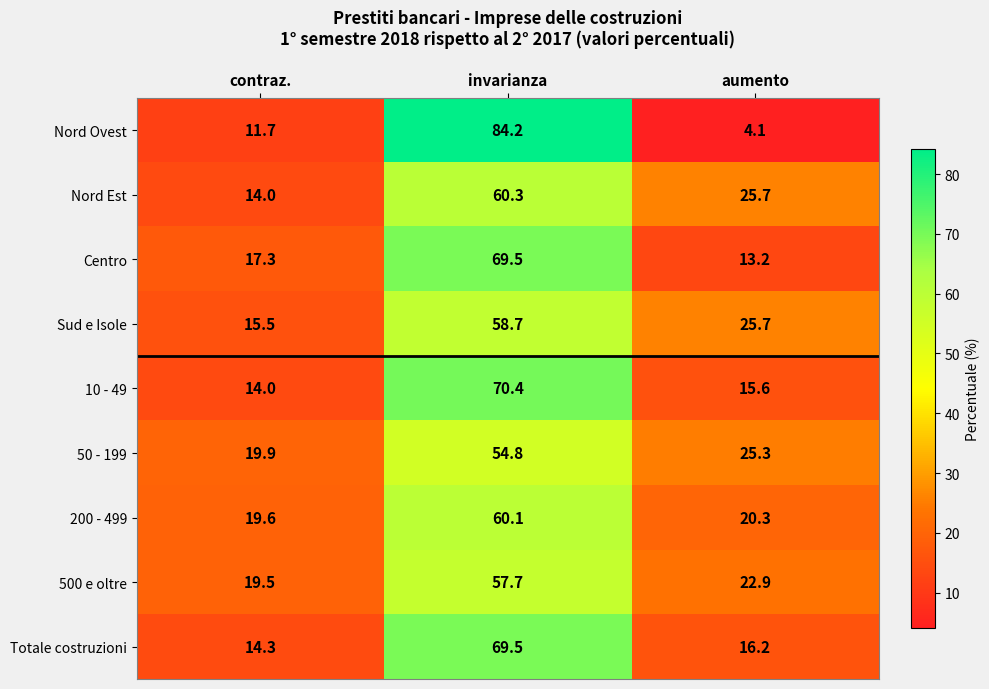

True or false: 200 - 499 has a value of 60.1 at invarianza.

True